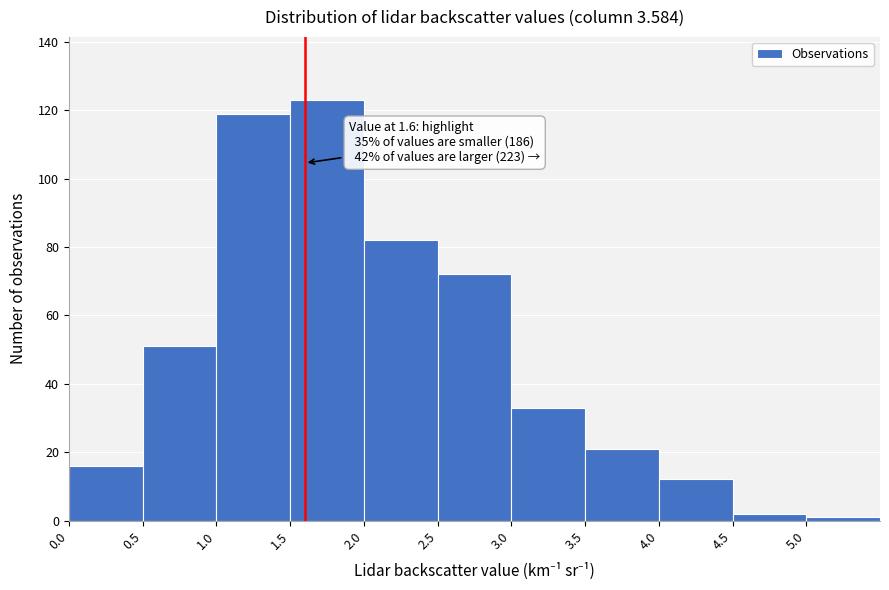

Over which range of the x-axis is the bar tallest?

1.5 to 2.0